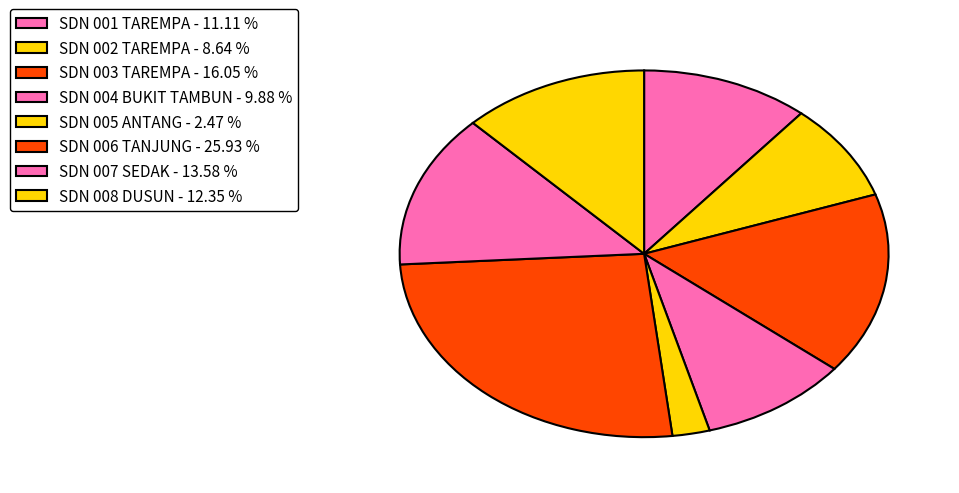

Count the number of slices in the pie.

8